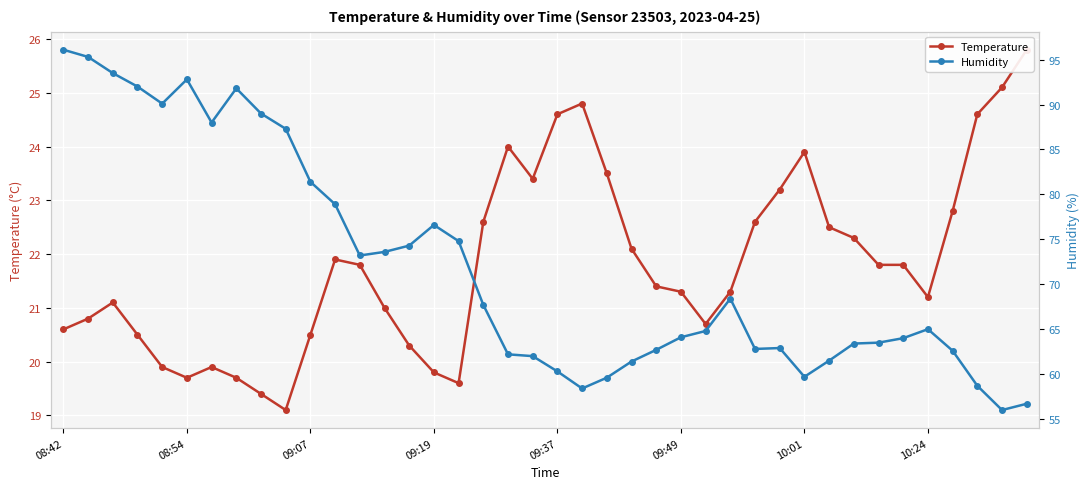

What is the sum of the Temperature values at 15 and 12?

41.6